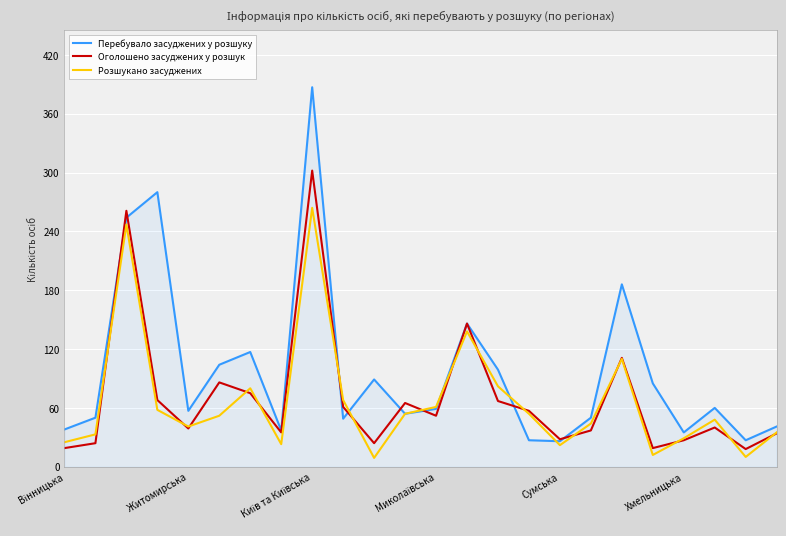

True or false: Перебувало засуджених у розшуку has more than 1 points higher than both neighbors.

True